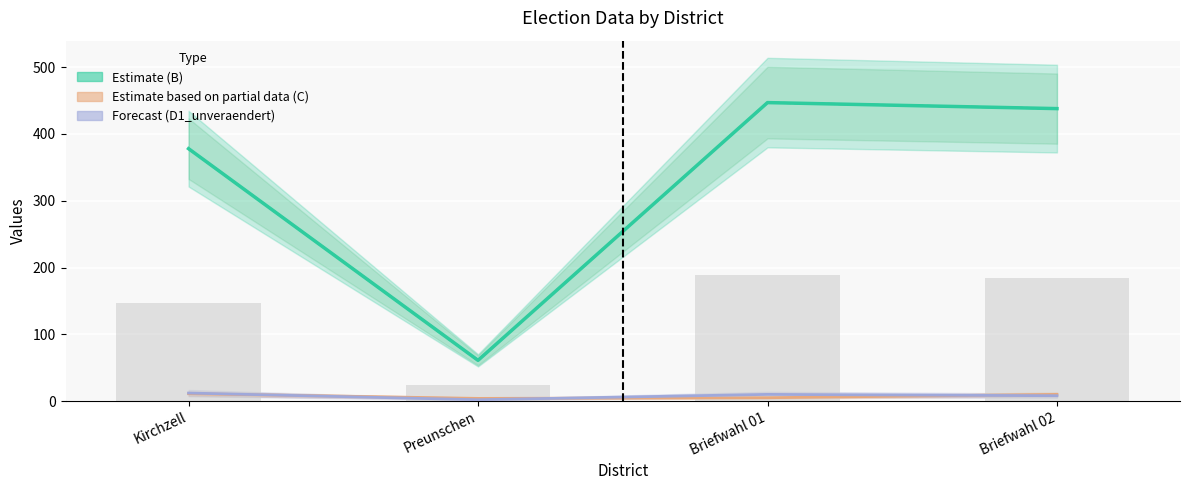

Which label corresponds to the smallest value in the chart?

Preunschen